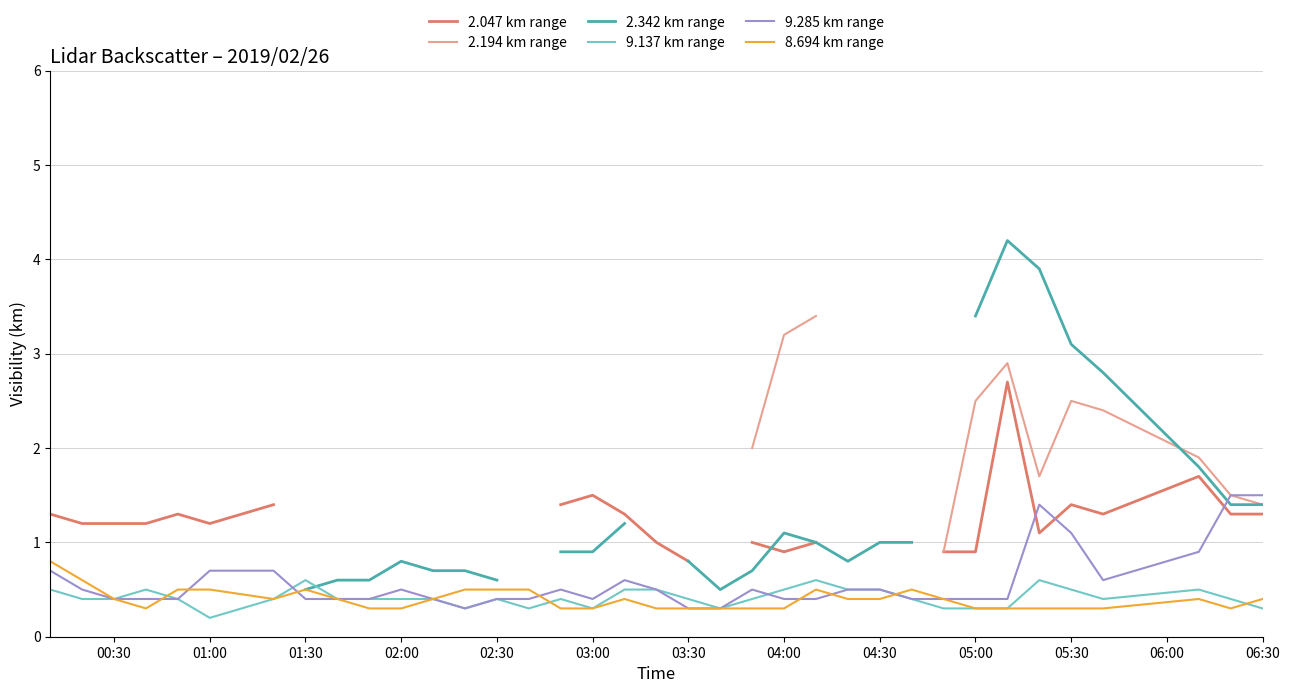

What is the sum of all 9.137 km range values?

14.9